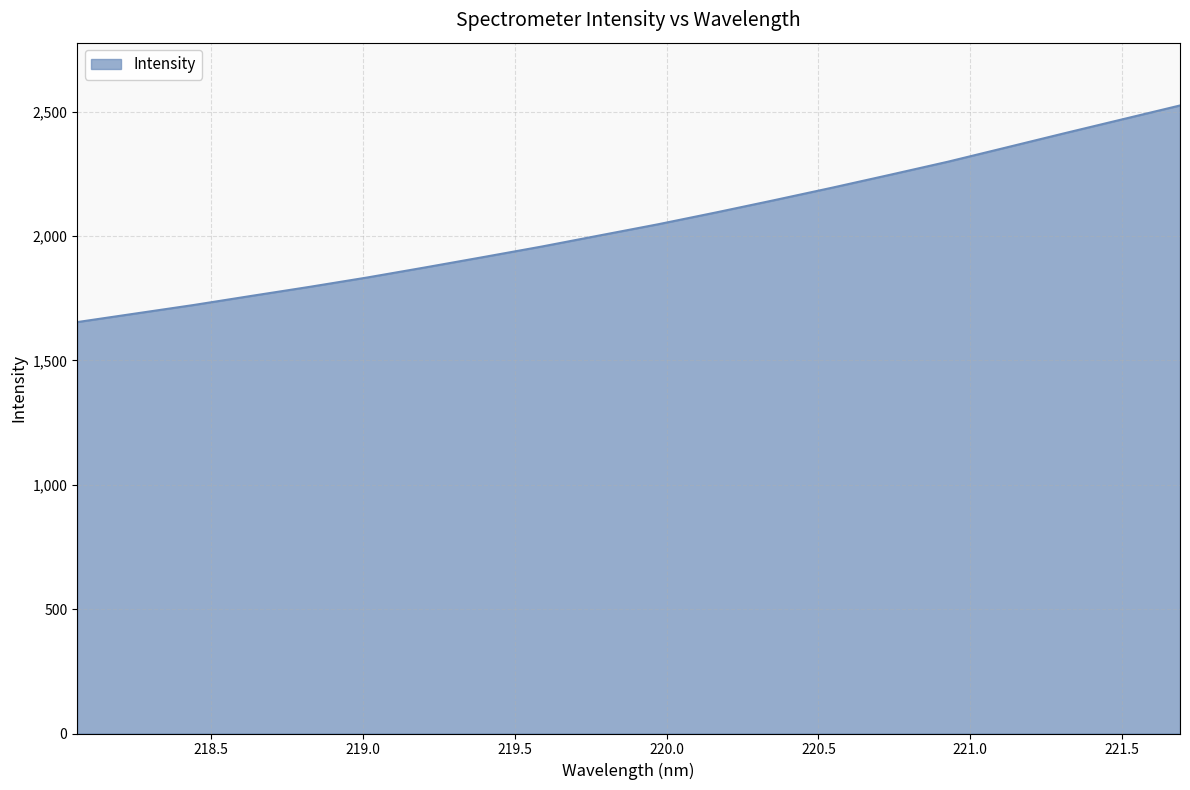

What is the difference between the maximum and minimum values?

871.1